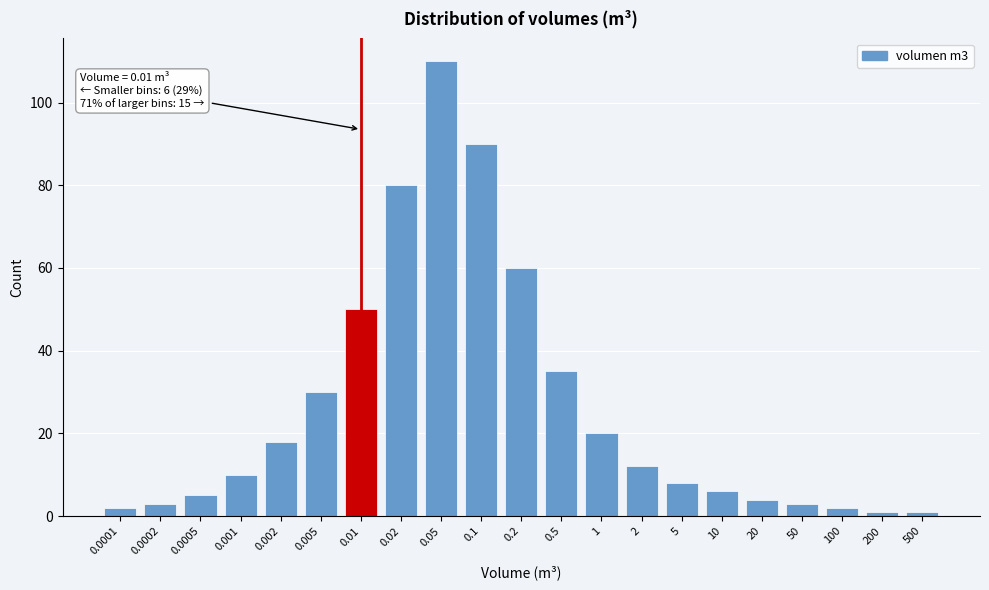

Reading left to right, transcribe all the data shown in this chart.

0.0001=2	0.0002=3	0.0005=5	0.001=10	0.002=18	0.005=30	0.01=50	0.02=80	0.05=110	0.1=90	0.2=60	0.5=35	1=20	2=12	5=8	10=6	20=4	50=3	100=2	200=1	500=1